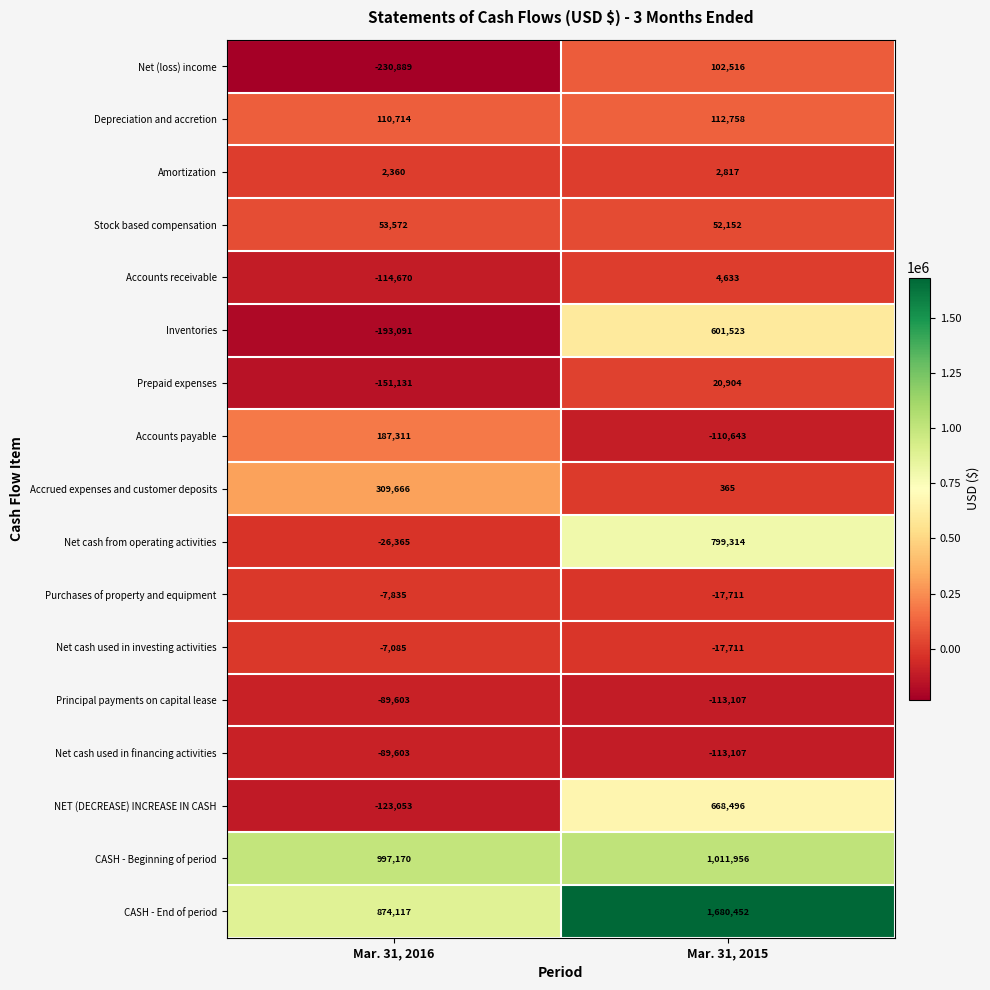

The Stock based compensation series shows 89206 at Mar. 31, 2015. True or false?

False